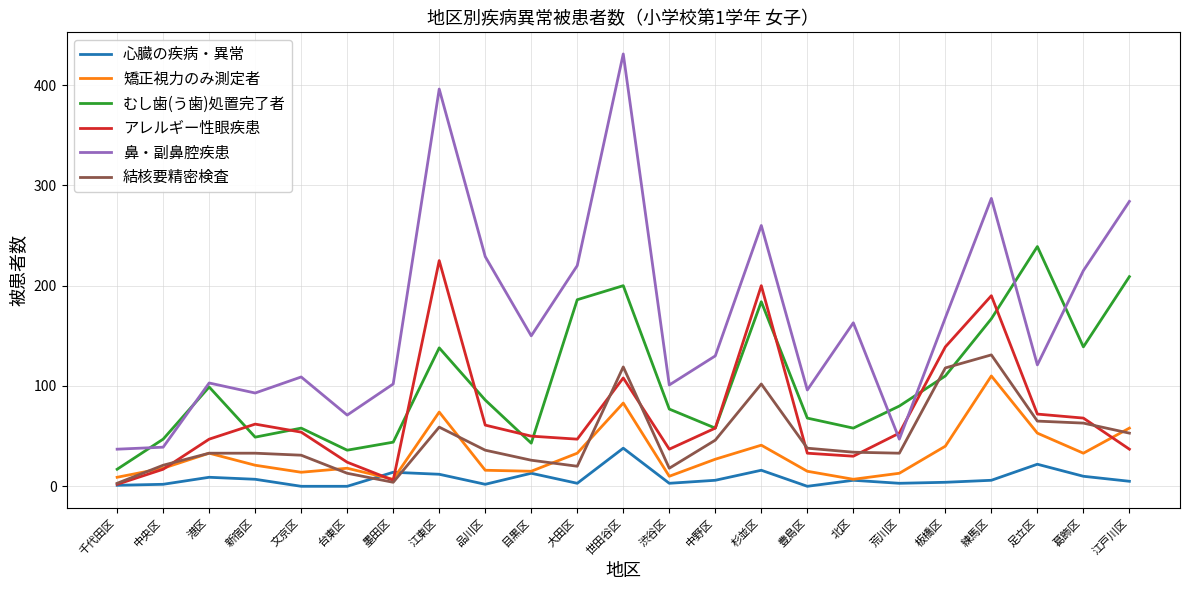

Is the value of 矯正視力のみ測定者 at 中央区 greater than the value of 心臓の疾病・異常 at 練馬区?

Yes